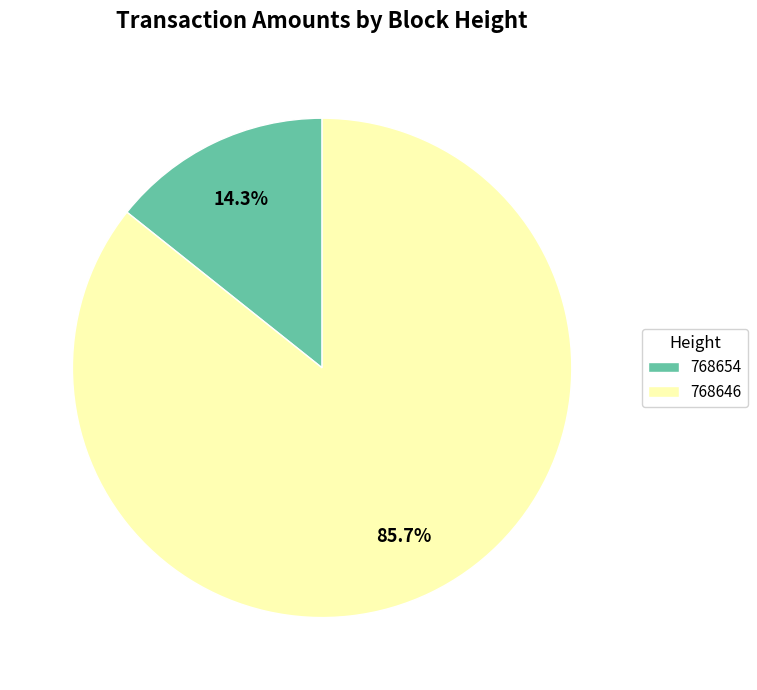

How many slices are in this pie chart?

2